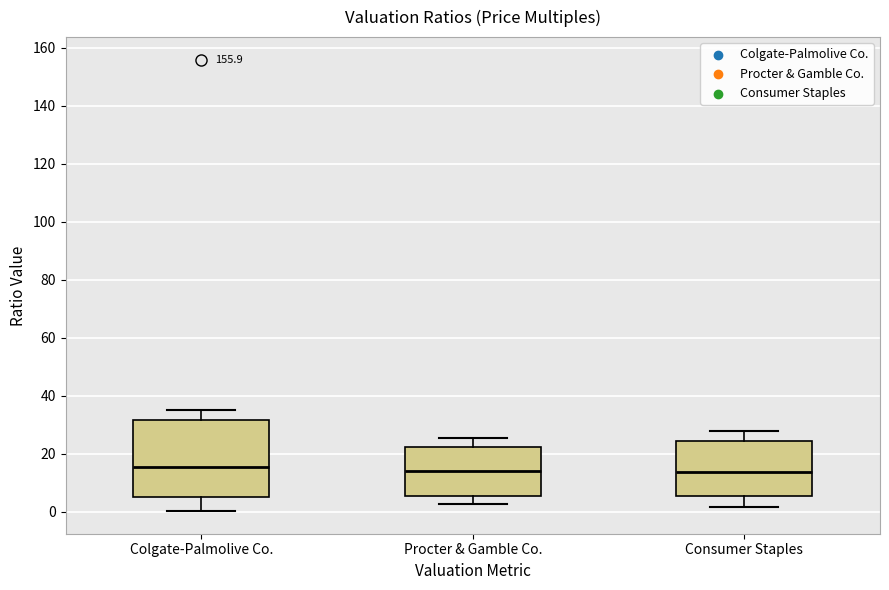

Where does the median line of the box for Colgate-Palmolive Co. sit on the y-axis? The values are not printed on the chart, so give them approximately, as read against the axis.

16